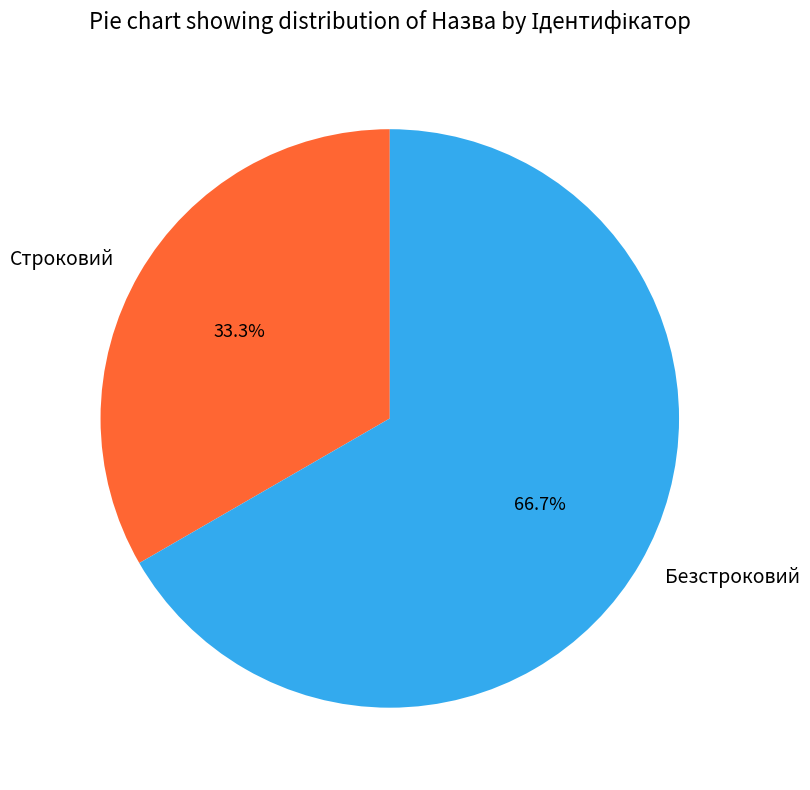

Does Безстроковий account for over 50% of the chart?

Yes